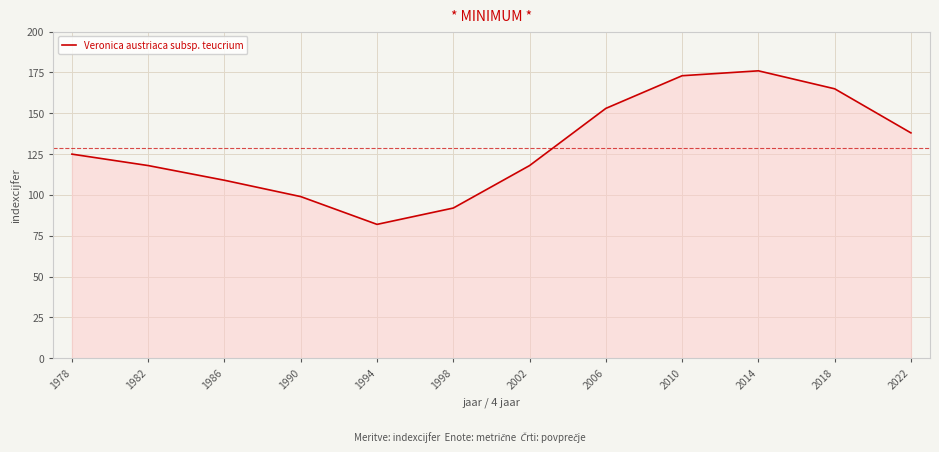

Reading right to left, what are all the values shown in this chart?

138	165	176	173	153	118	92	82	99	109	118	125